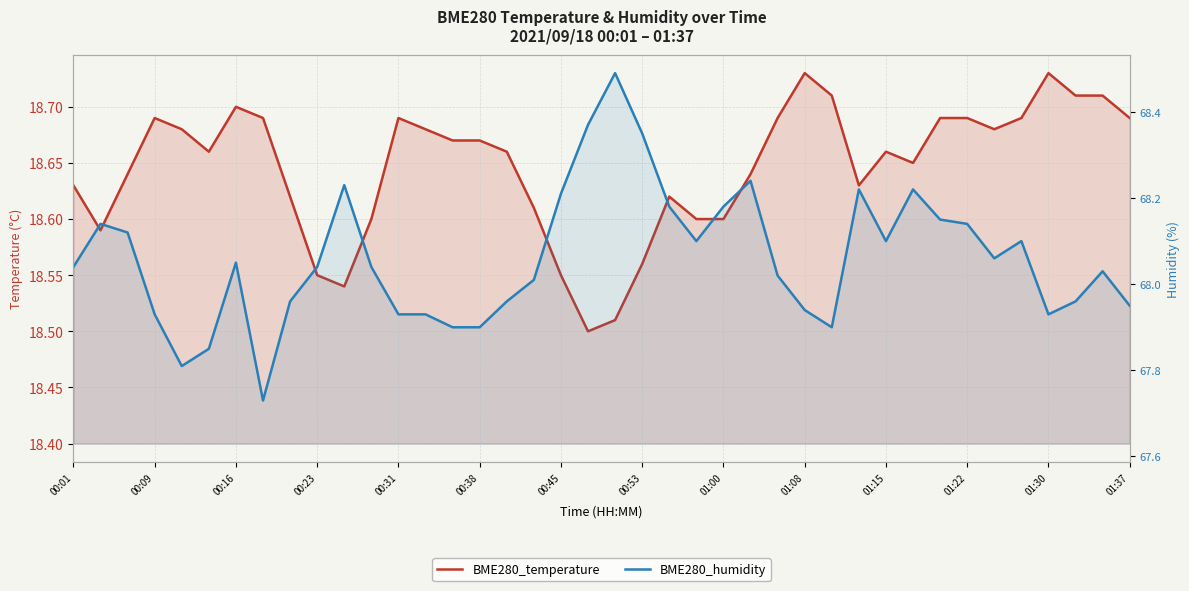

What are all the series names shown in the legend?

BME280_temperature, BME280_humidity